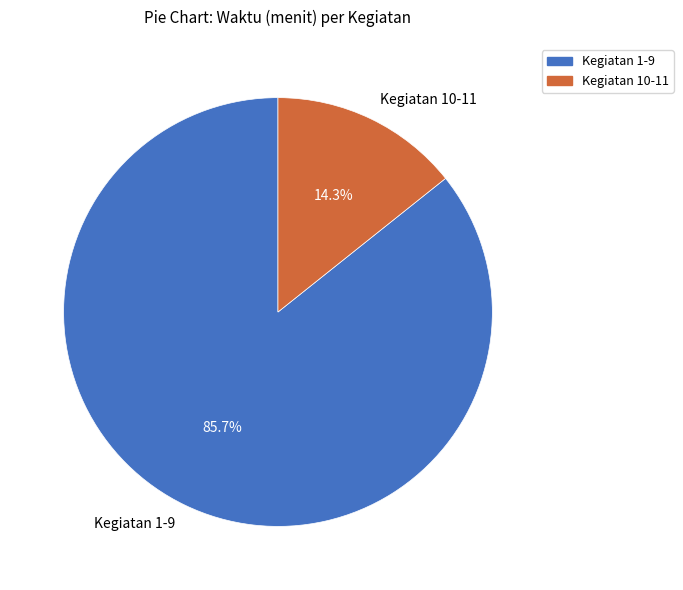

To the nearest percent, what is the difference between the largest and smallest slice percentages?

71%